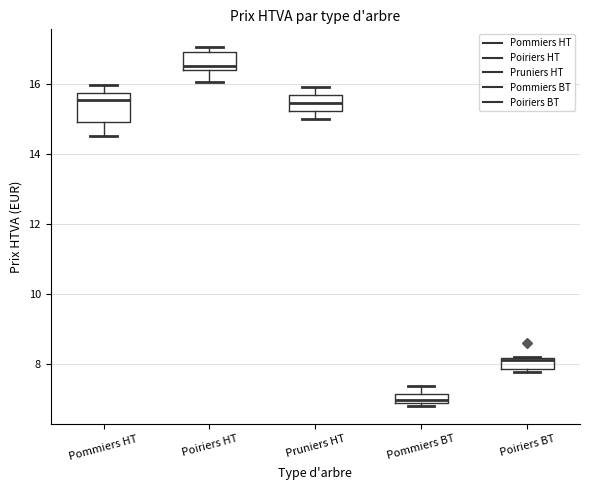

Where does the lower whisker of the box for Pruniers HT end on the y-axis? The values are not printed on the chart, so give them approximately, as read against the axis.

15.0